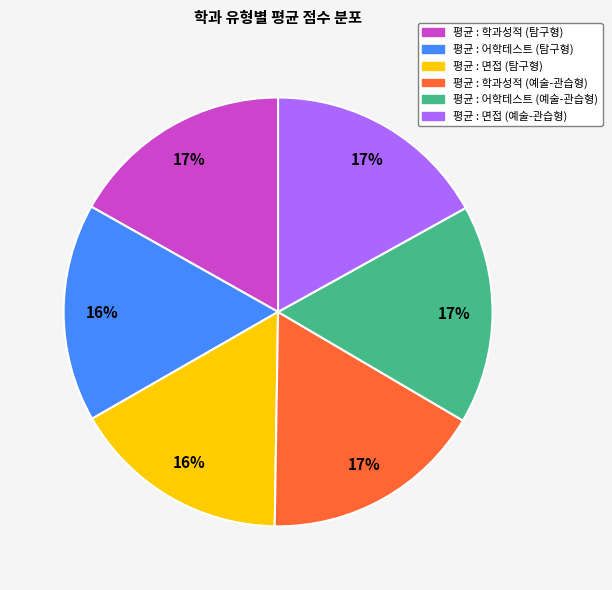

Is there a majority slice in this chart?

No